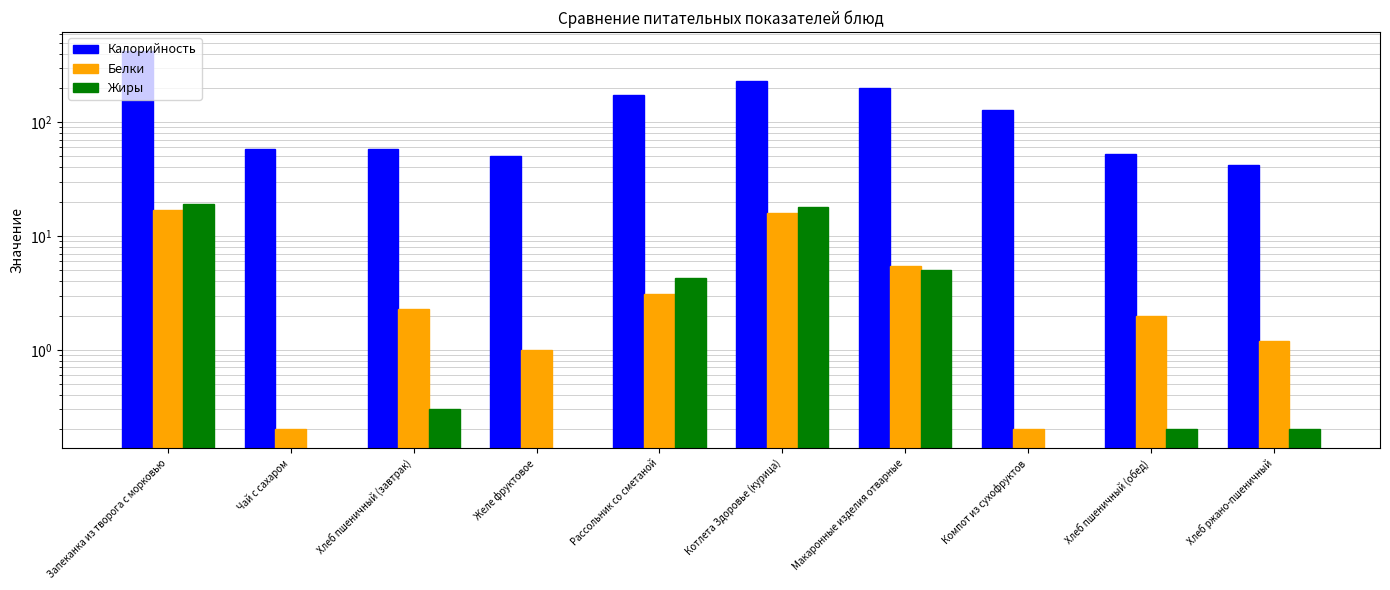

Which category has the lowest value across all series?

Чай с сахаром